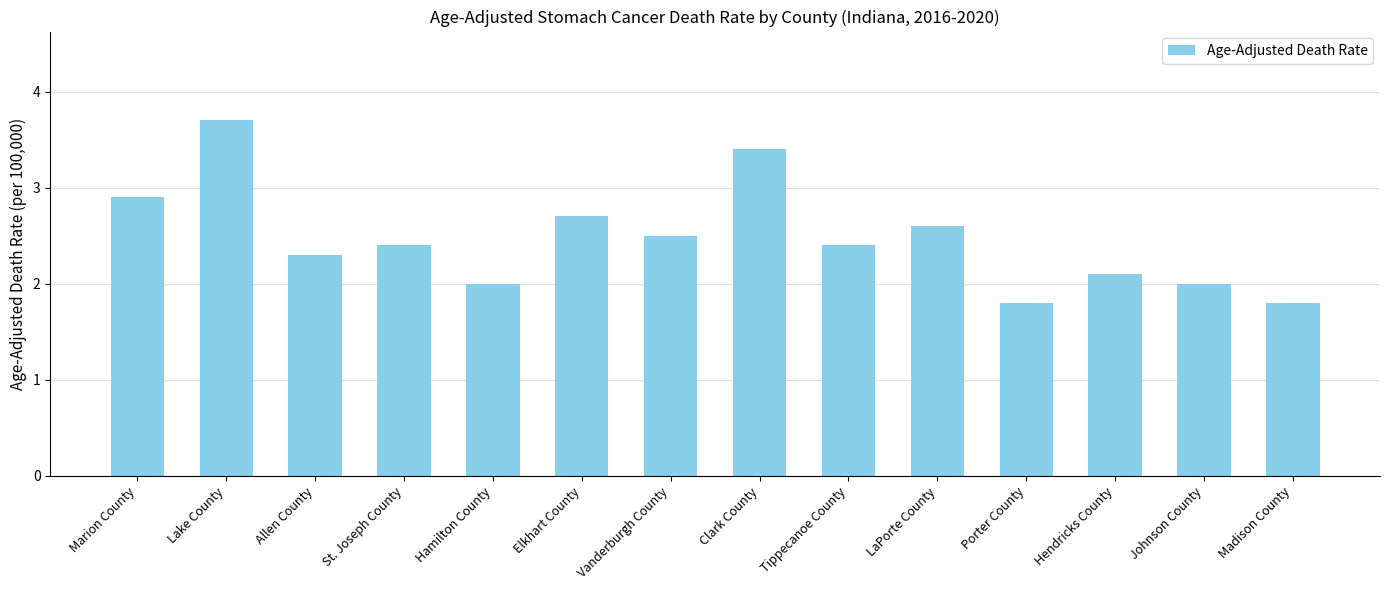

What is the change in value from Clark County to Tippecanoe County?

-1.0